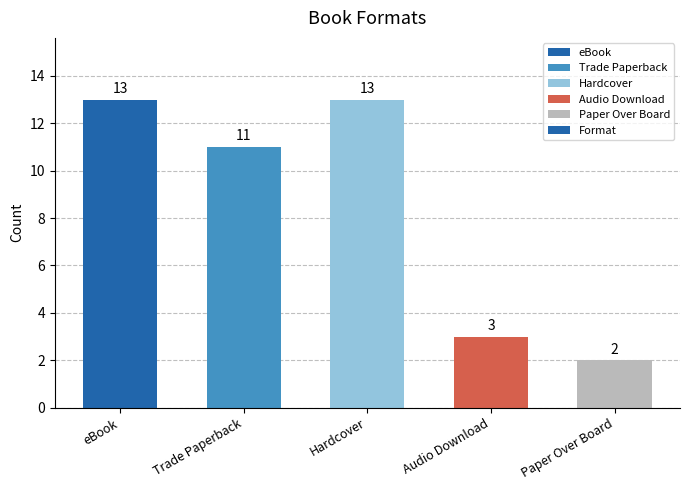

What is the label of the 2nd bar from the left?

Trade Paperback